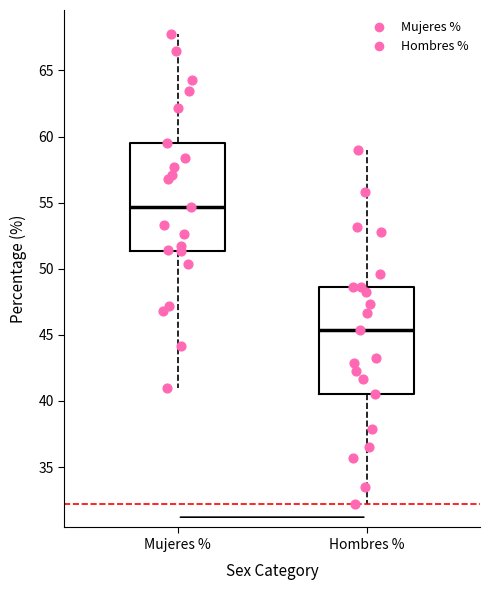

Reading left to right, transcribe this box plot: for each box, give where its median line is, the range the box spans, and where its two whiskers end, as read against the y-axis. The values are not printed on the chart, so give them approximately, as read against the axis.

Mujeres %: median 54.5, box 51.5 to 59.5, whiskers 41.0 to 68.0
Hombres %: median 45.5, box 40.5 to 48.5, whiskers 32.0 to 59.0